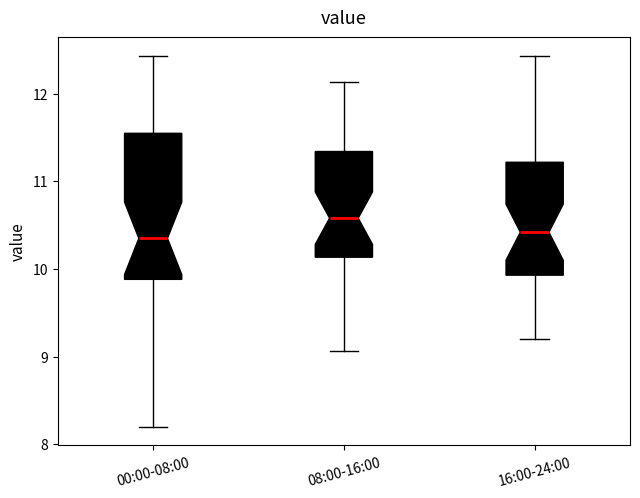

Which box's median line is the highest?

08:00-16:00